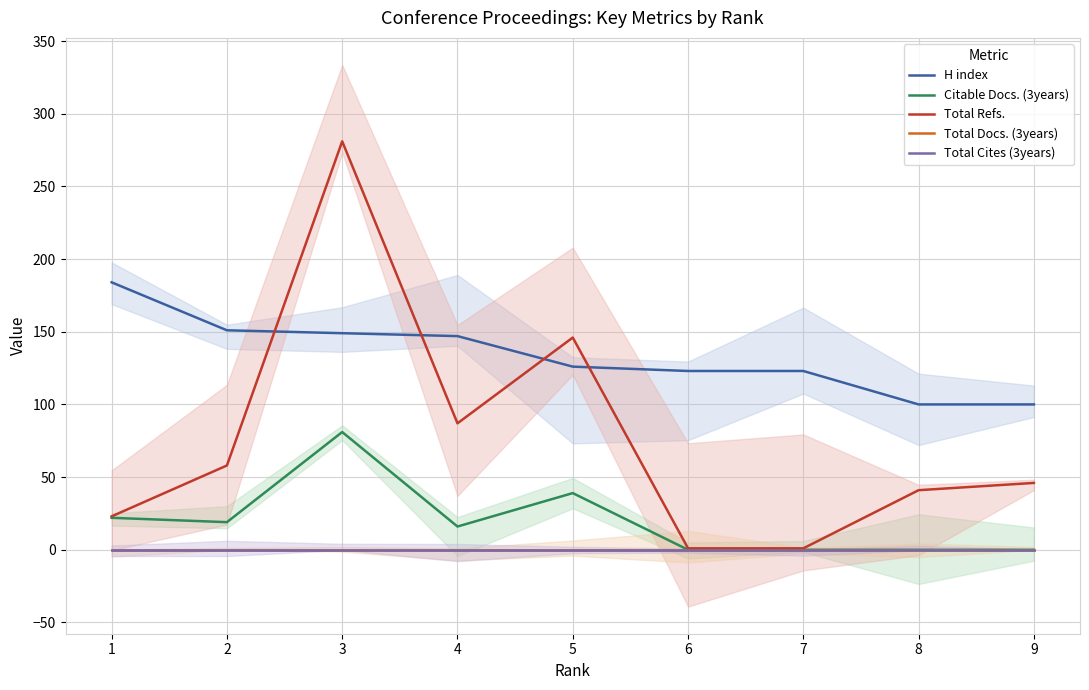

True or false: Total Refs. and Citable Docs. (3years) cross at least once.

False